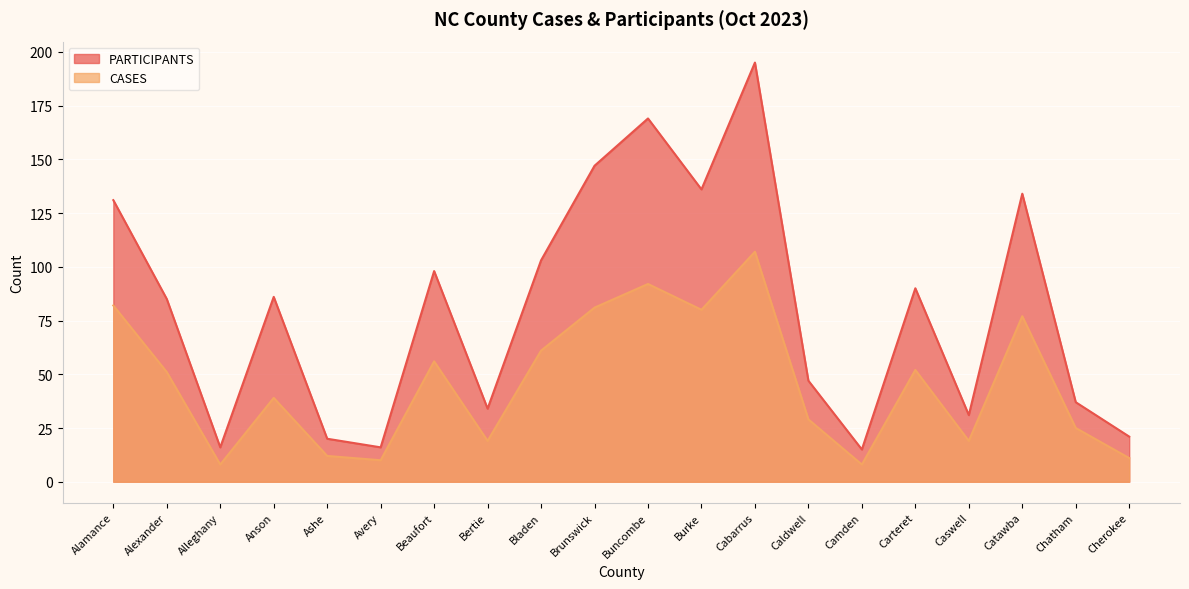

Between Alamance and Beaufort, which series saw the biggest shift?

PARTICIPANTS